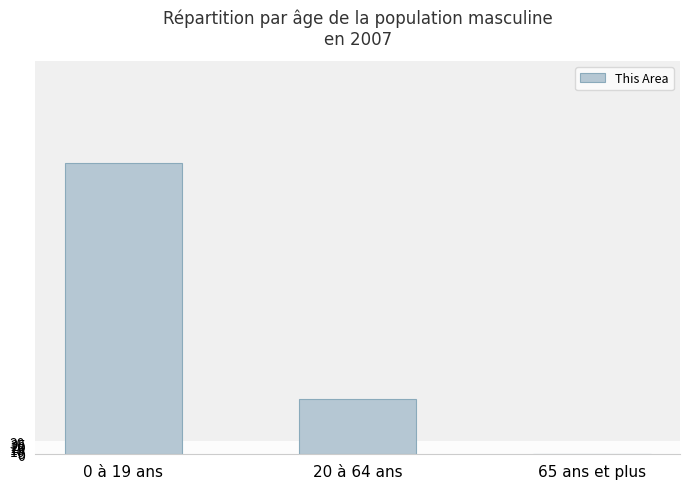

Which has a higher value, 65 ans et plus or 20 à 64 ans?

20 à 64 ans